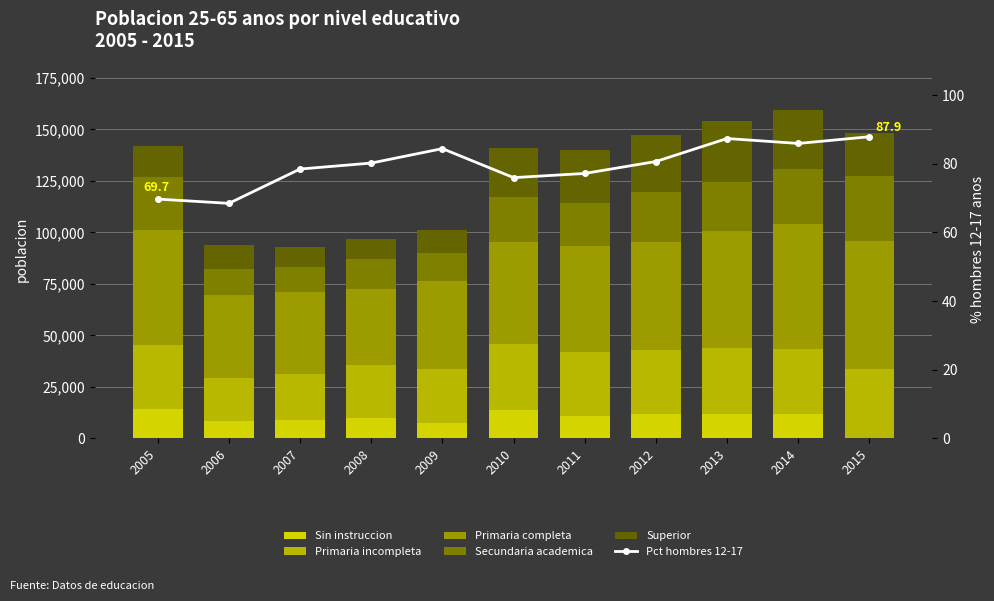

What is the difference between the Primaria completa values at 2005 and 2014?

4803.0